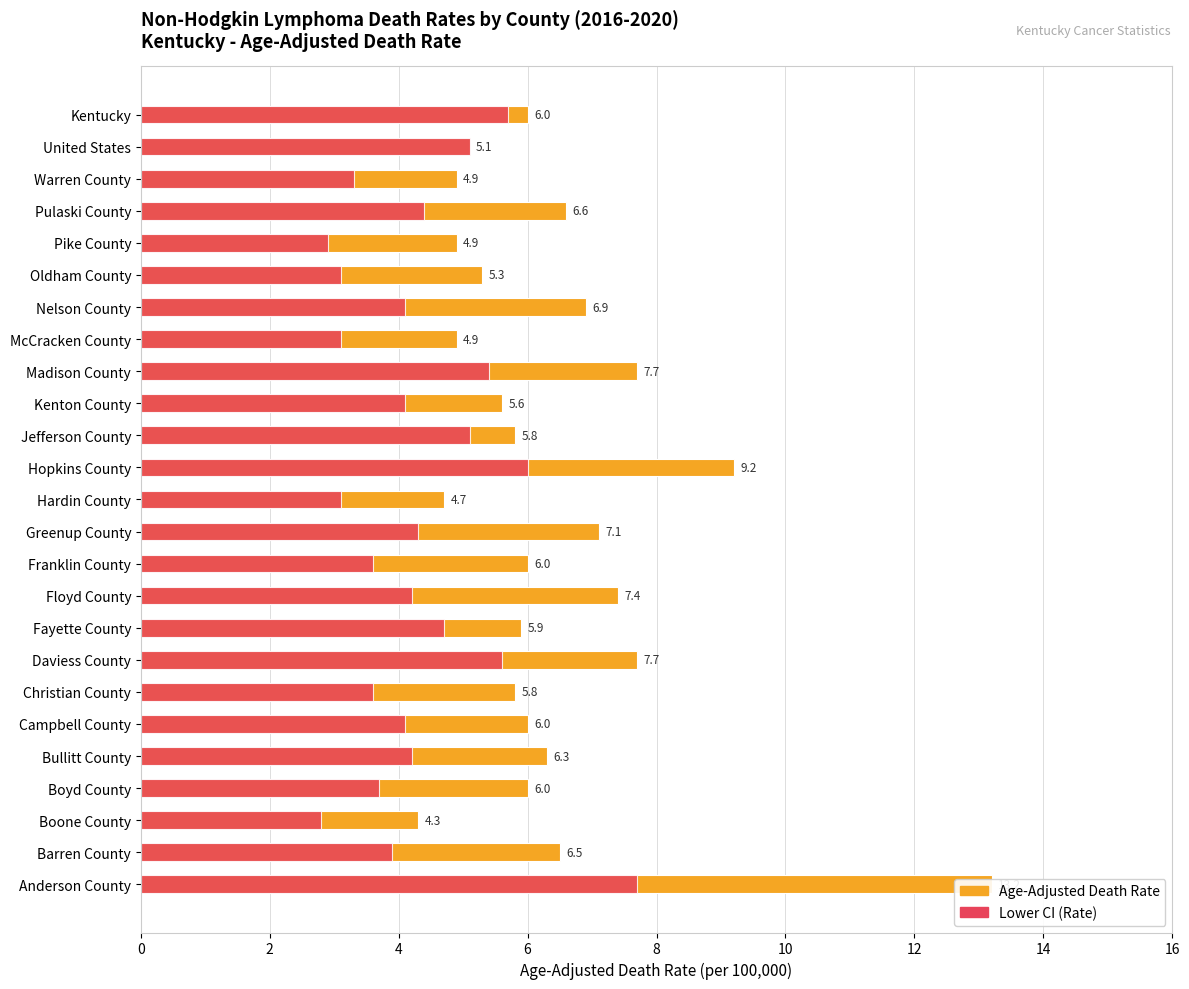

Between United States and Boyd County, which is larger?

Boyd County